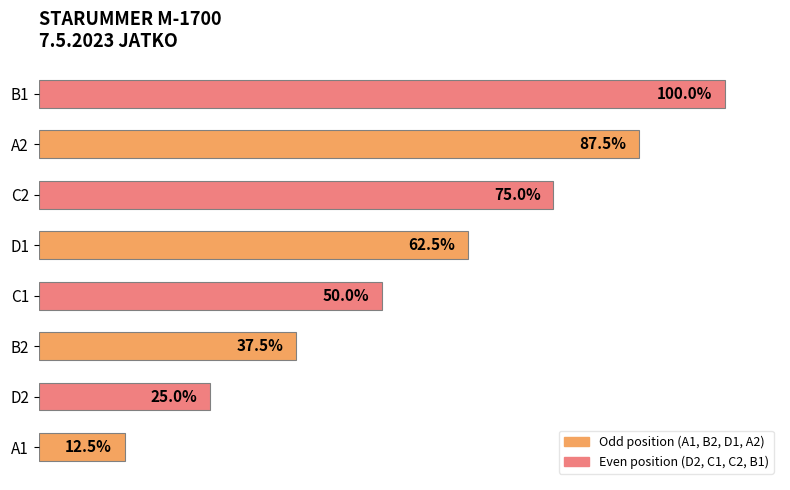

Does the chart contain any negative values?

No